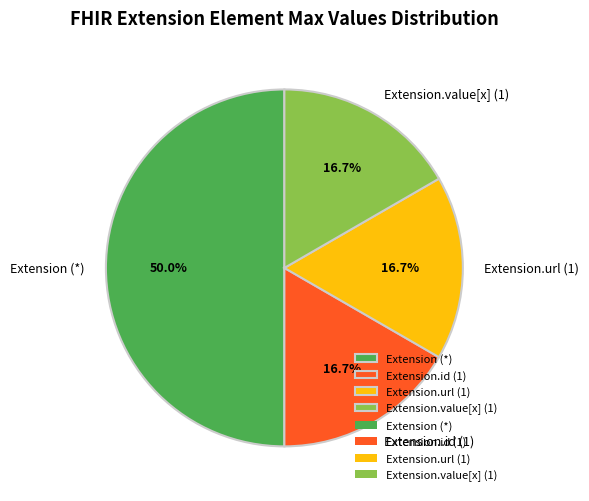

Does Extension.id (1) represent more than half of the total?

No